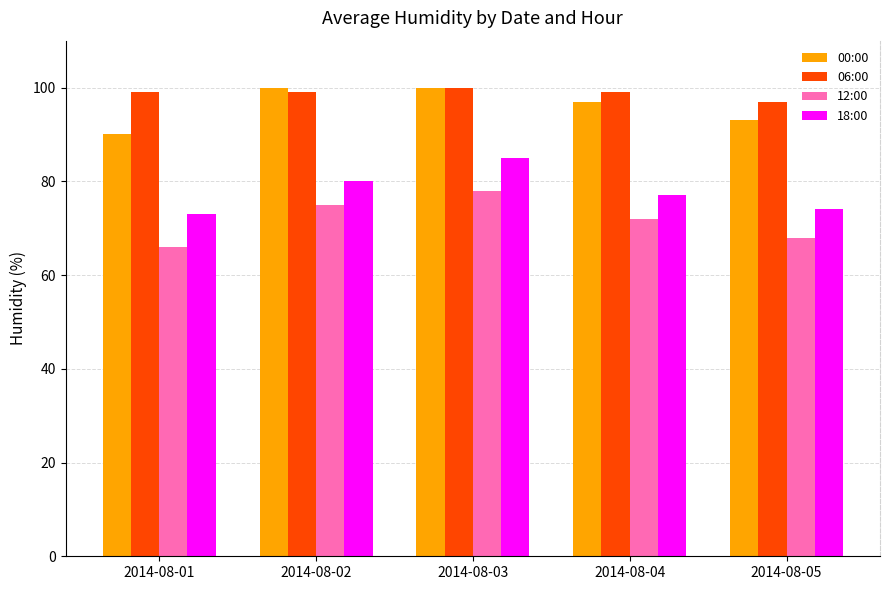

Is it true that 00:00 equals 140 at 2014-08-03?

False